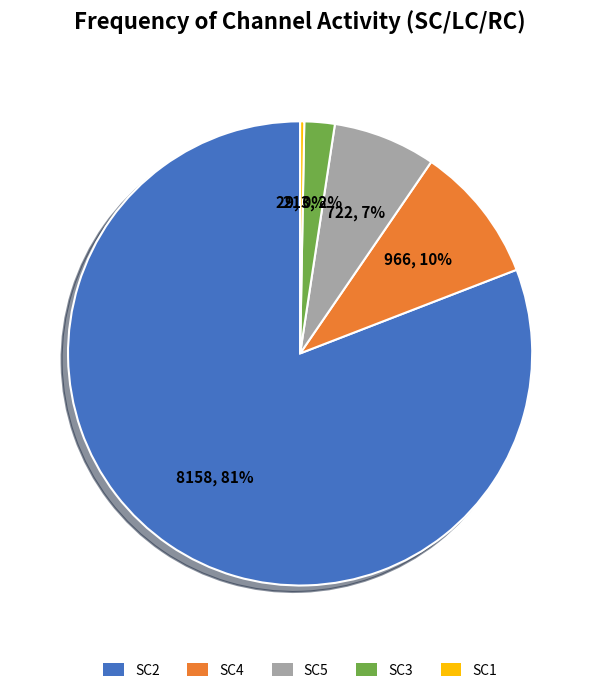

How many slices are in this pie chart?

5